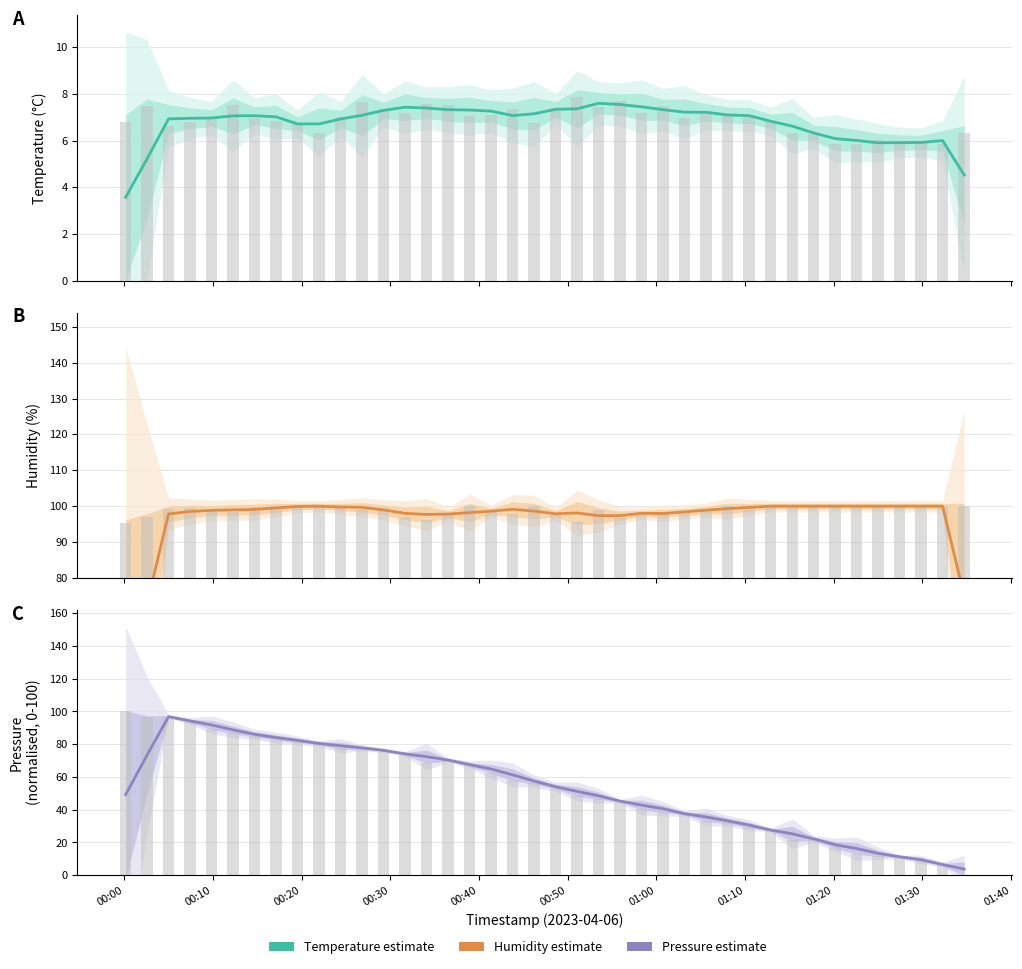

Which category has the highest value across all series?

00:20